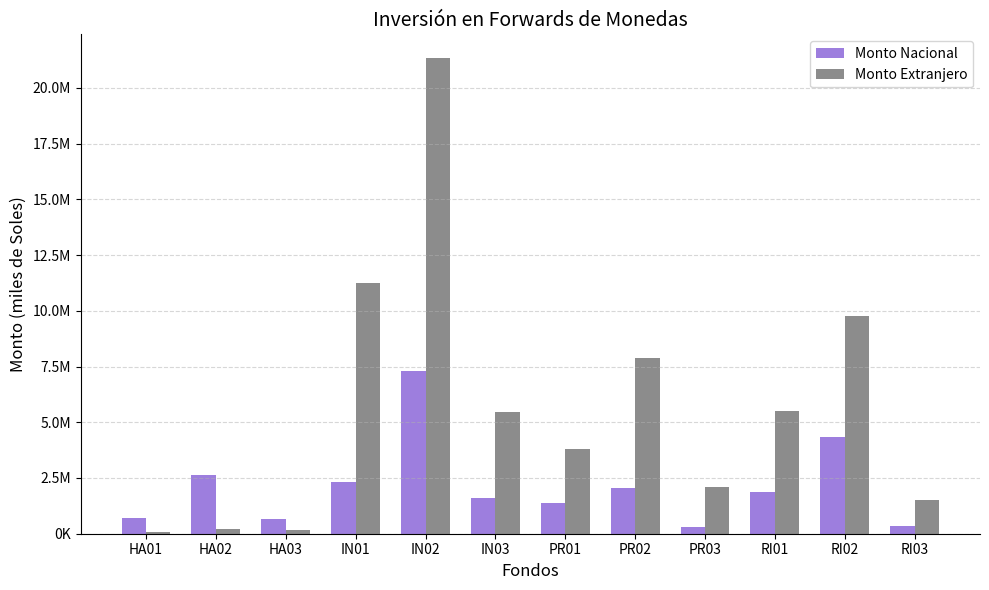

True or false: Monto Extranjero has a value of 21335521.4 at IN02.

True